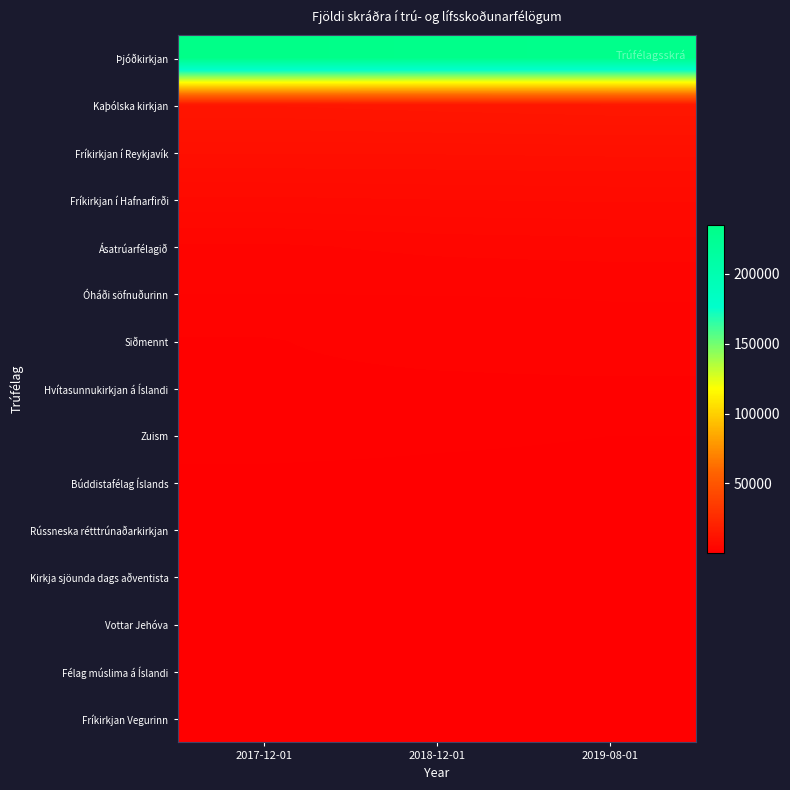

Which series changed the most between 2018-12-01 and 2019-08-01?

Þjóðkirkjan